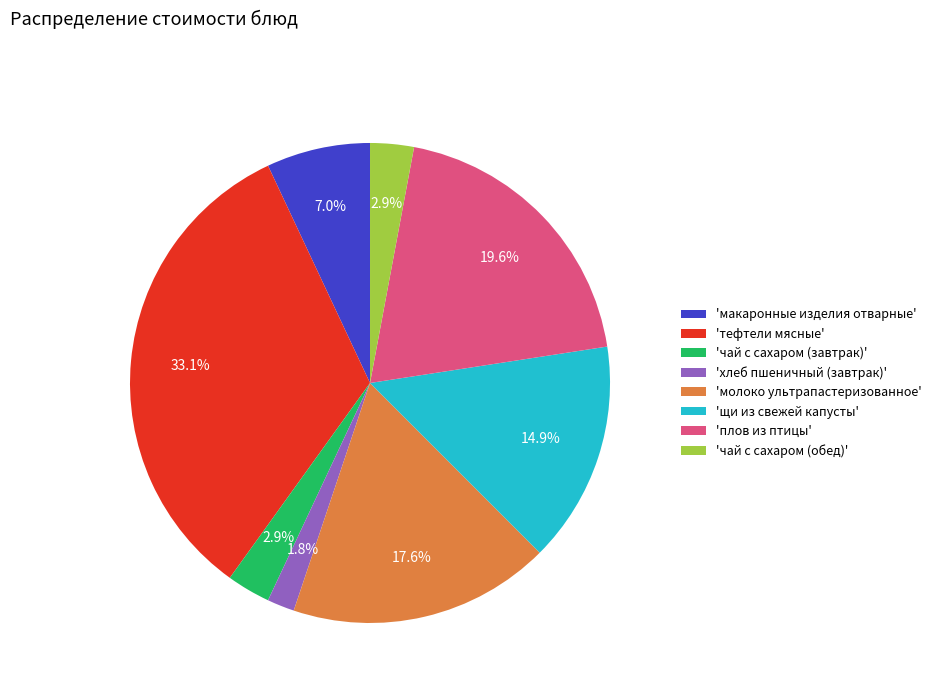

Approximately how many times larger is the value at 'макаронные изделия отварные' compared to 'чай с сахаром (обед)'?

2.4